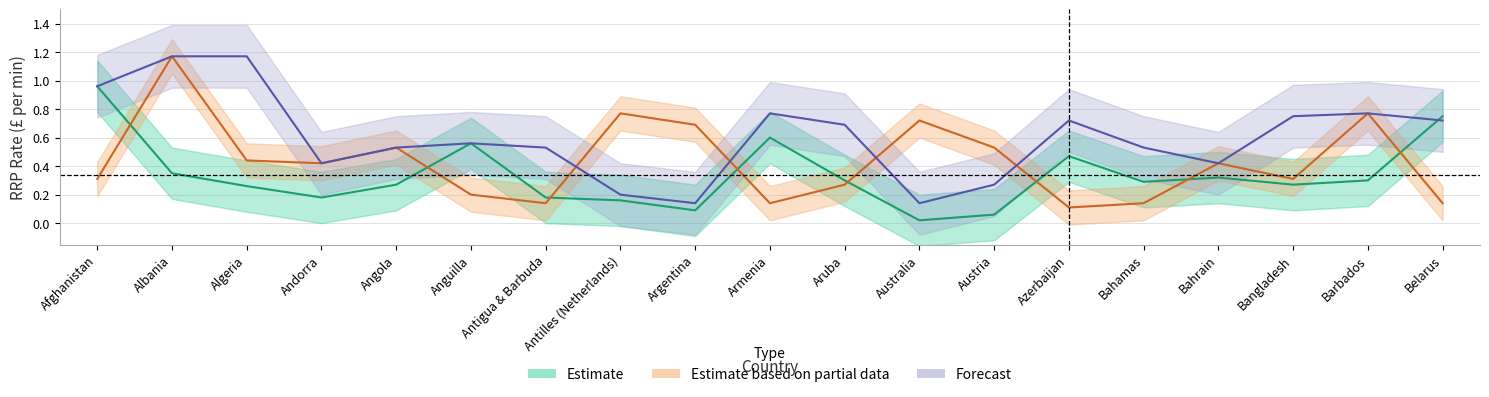

True or false: Estimate has a value of 0.3 at Azerbaijan.

False